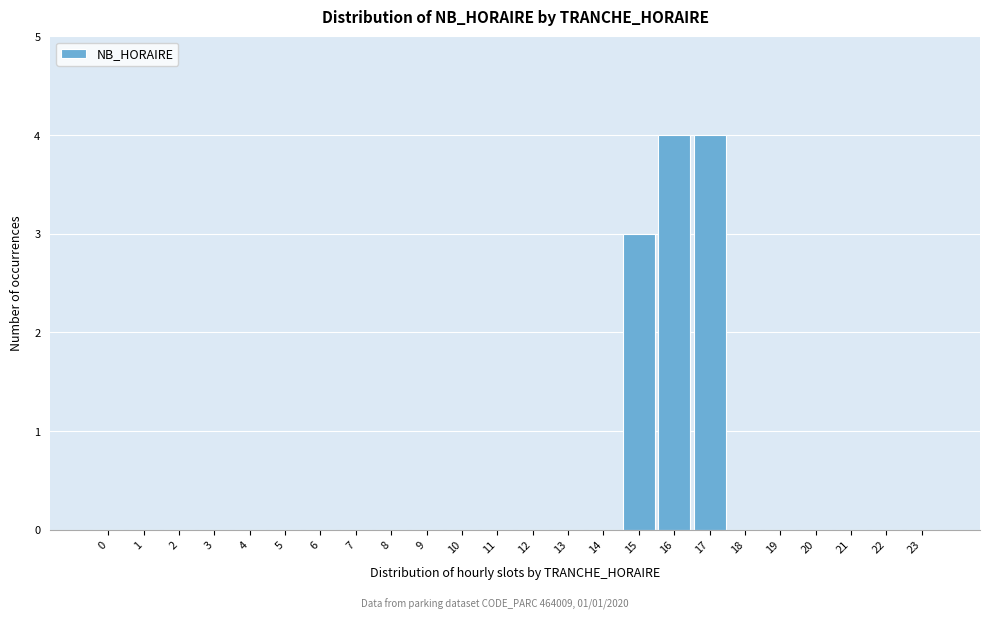

Reading left to right, list all the values displayed in this chart.

0=0	1=0	2=0	3=0	4=0	5=0	6=0	7=0	8=0	9=0	10=0	11=0	12=0	13=0	14=0	15=3	16=4	17=4	18=0	19=0	20=0	21=0	22=0	23=0